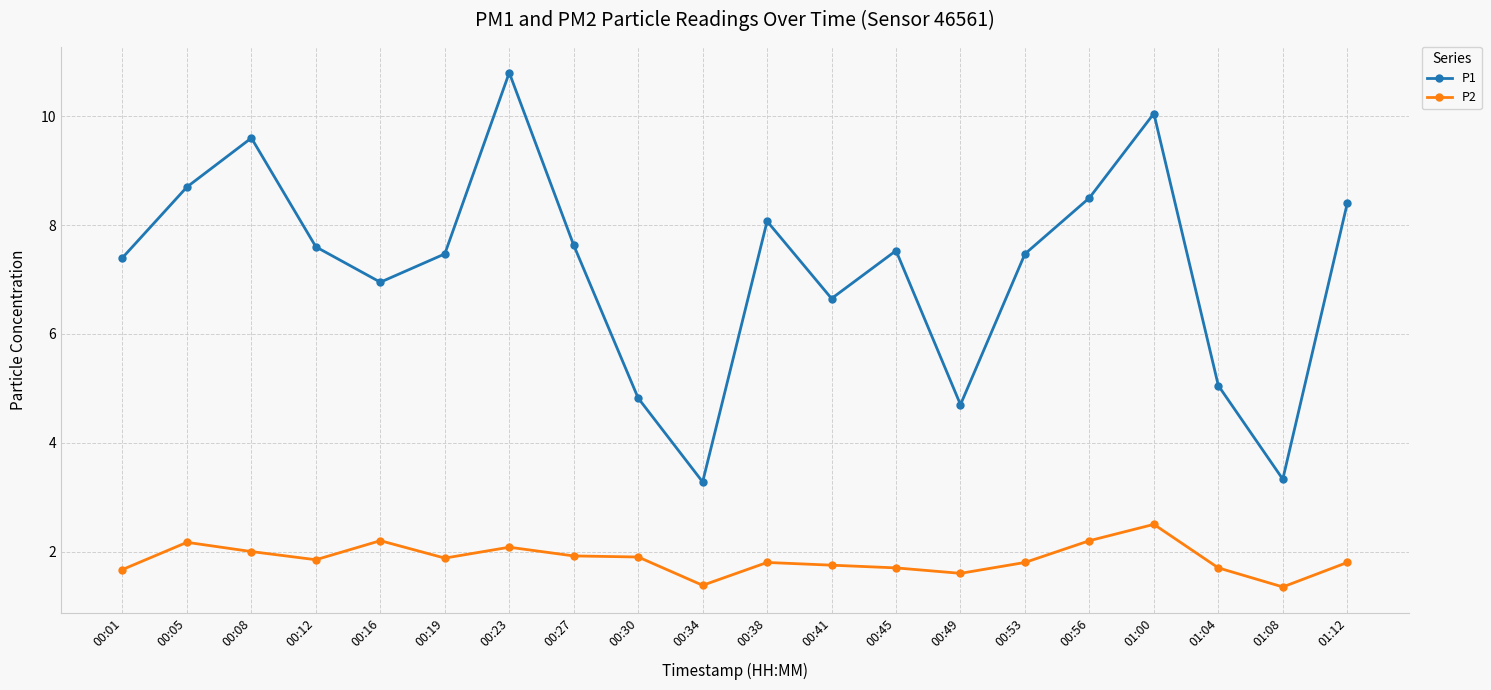

Which series changed the most between 00:23 and 00:45?

P1